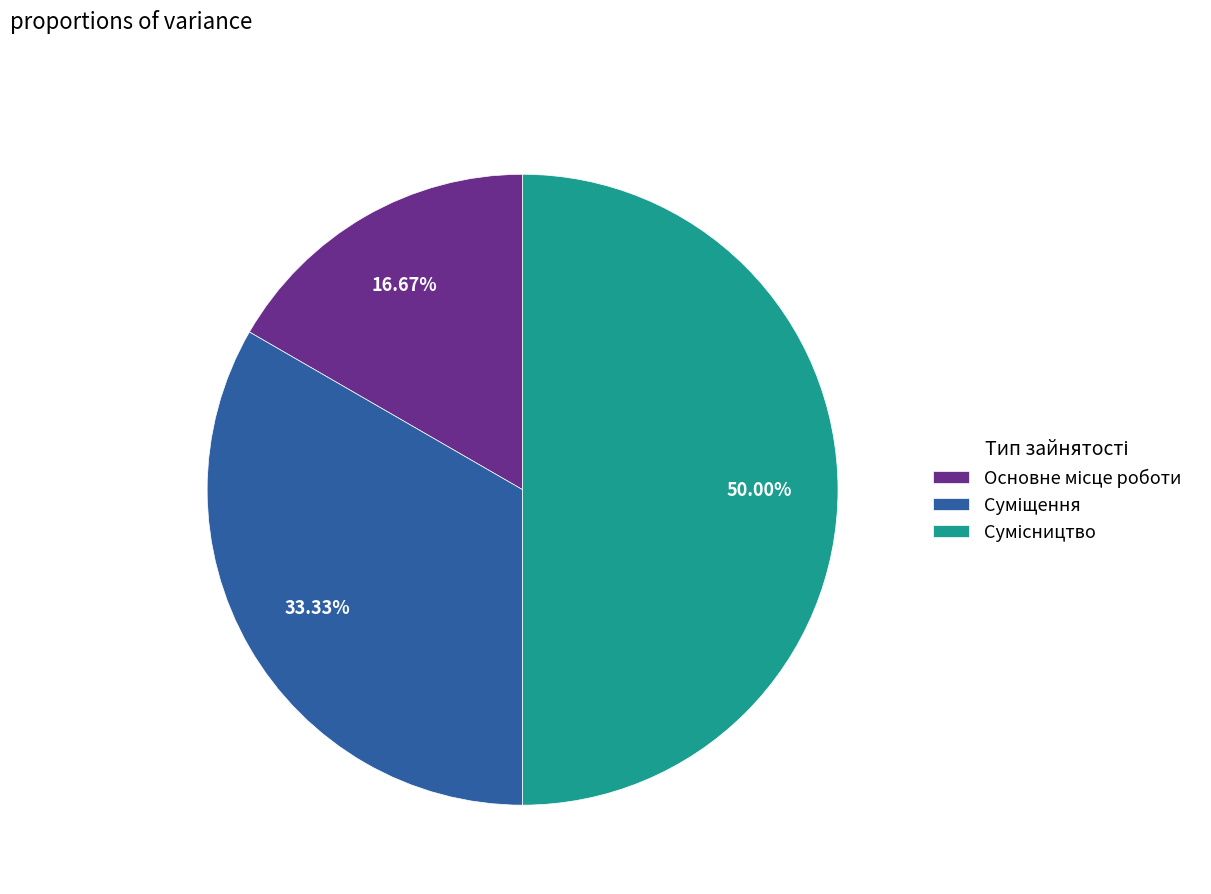

Count the number of slices in the pie.

3